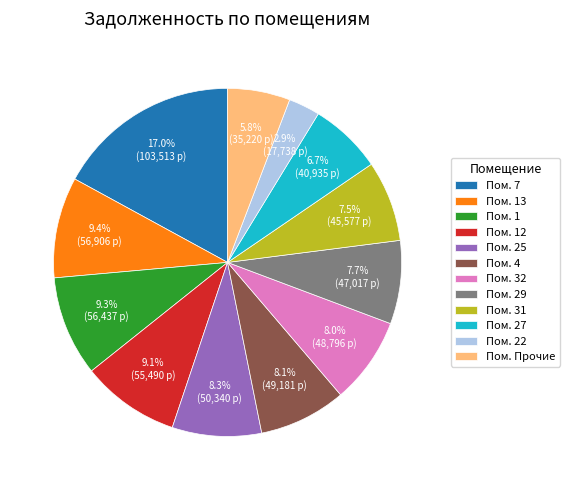

Count the number of slices in the pie.

12